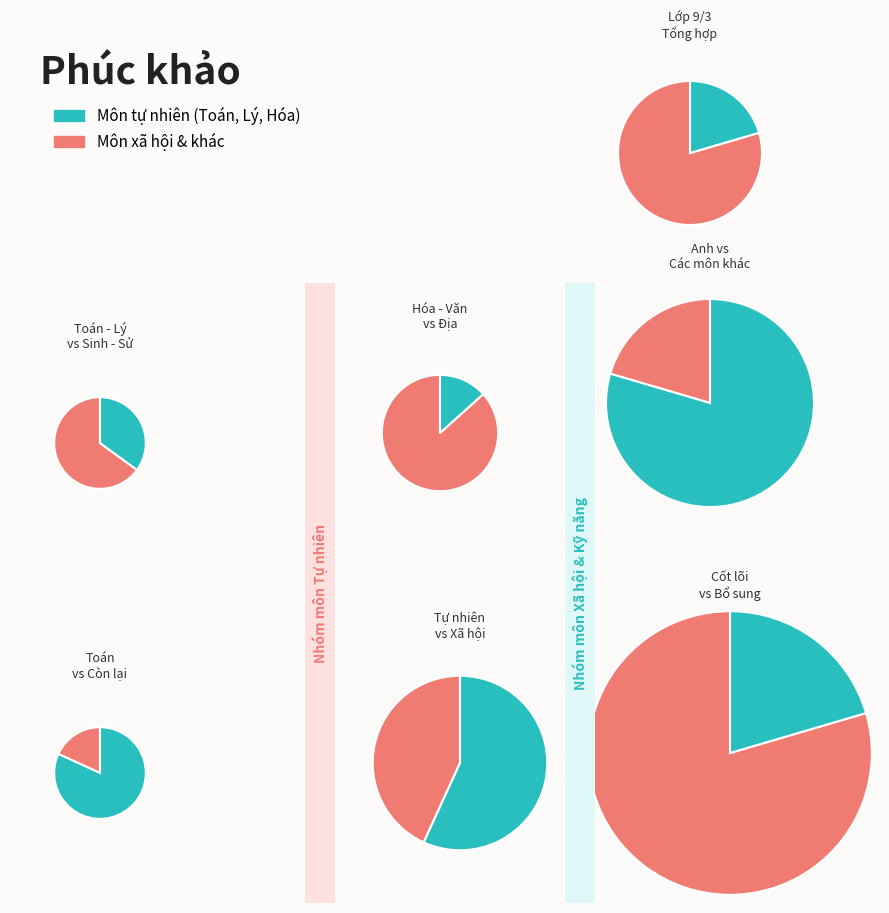

What is the change in value from Văn to Anh?

+2